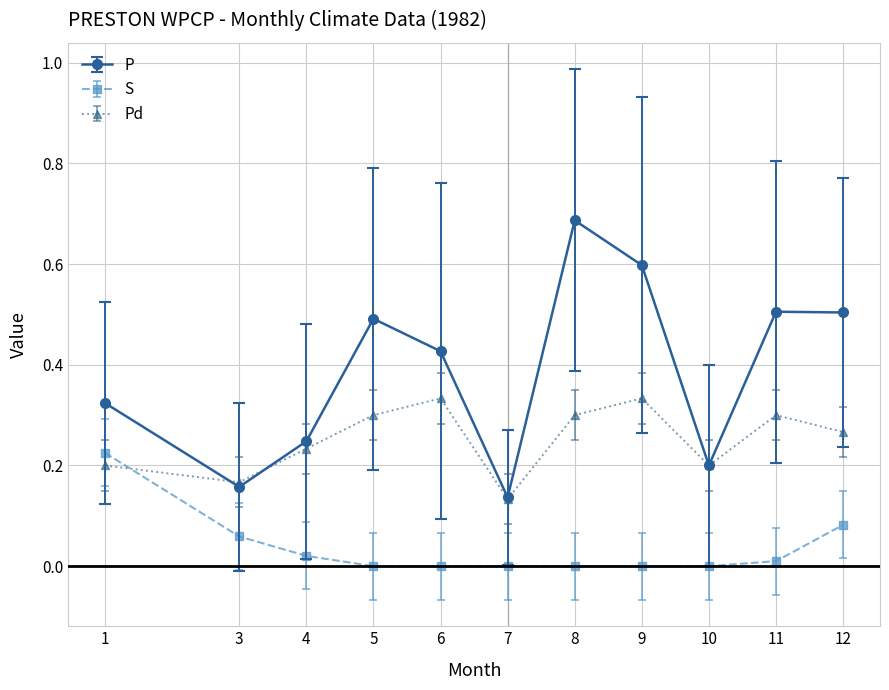

Which series has the largest total across all categories?

P